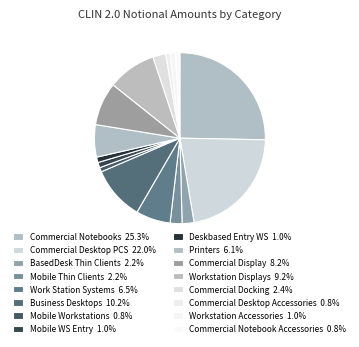

Is there any slice that represents more than half of the pie?

No